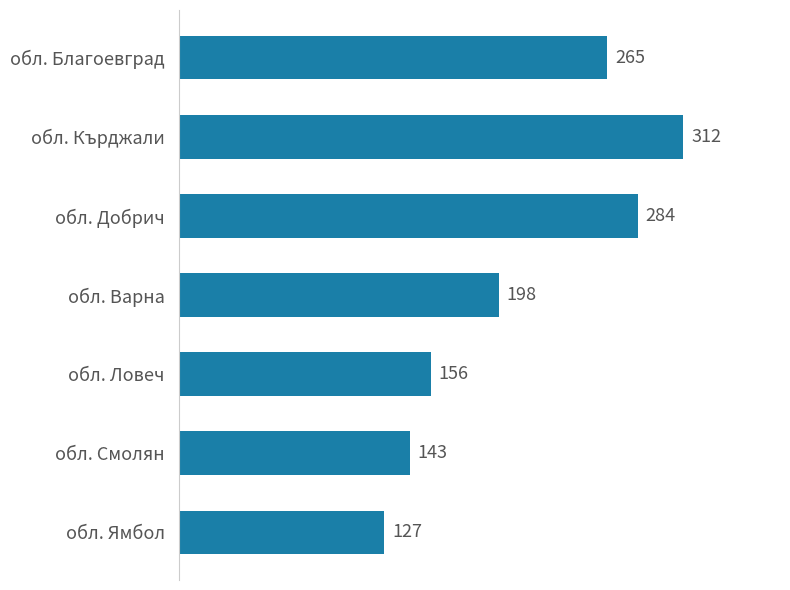

What is the change in value from обл. Кърджали to обл. Смолян?

-169